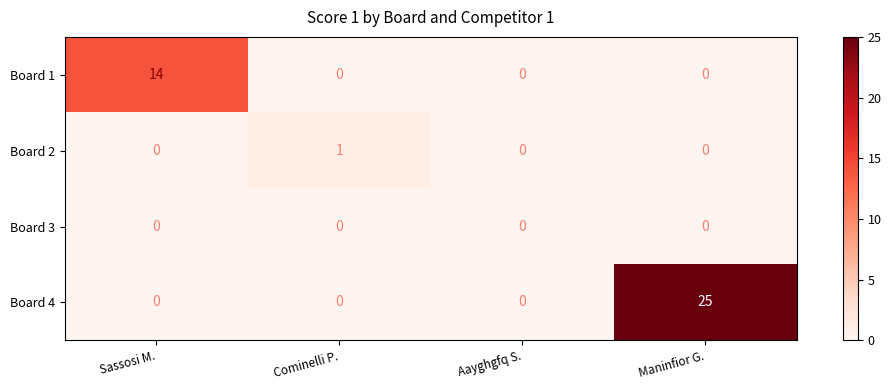

Reading right to left, list all the values displayed in this chart.

Board 1: Maninfior G.=0	Aayghgfq S.=0	Cominelli P.=0	Sassosi M.=14
Board 2: Maninfior G.=0	Aayghgfq S.=0	Cominelli P.=1	Sassosi M.=0
Board 3: Maninfior G.=0	Aayghgfq S.=0	Cominelli P.=0	Sassosi M.=0
Board 4: Maninfior G.=25	Aayghgfq S.=0	Cominelli P.=0	Sassosi M.=0